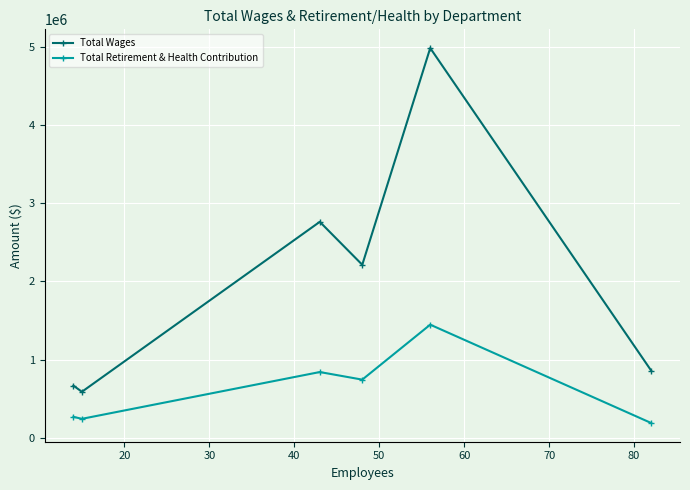

What is the greatest value displayed?

4984065